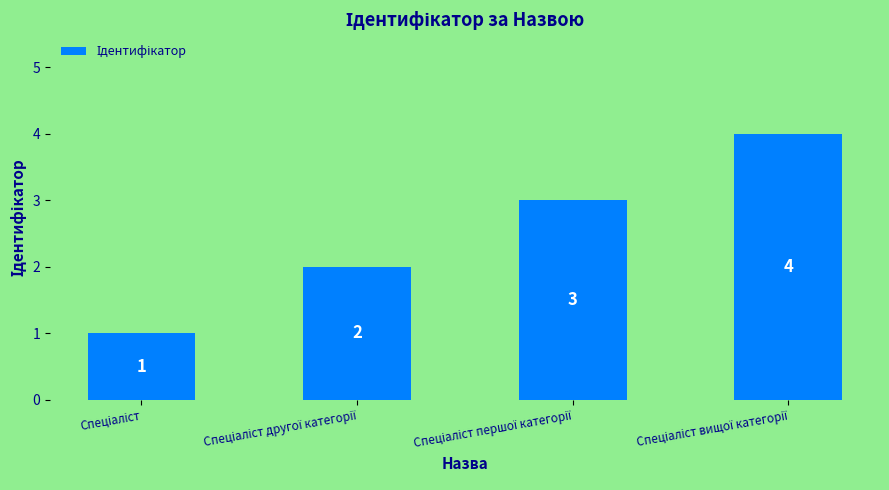

What is the sum of all values?

10